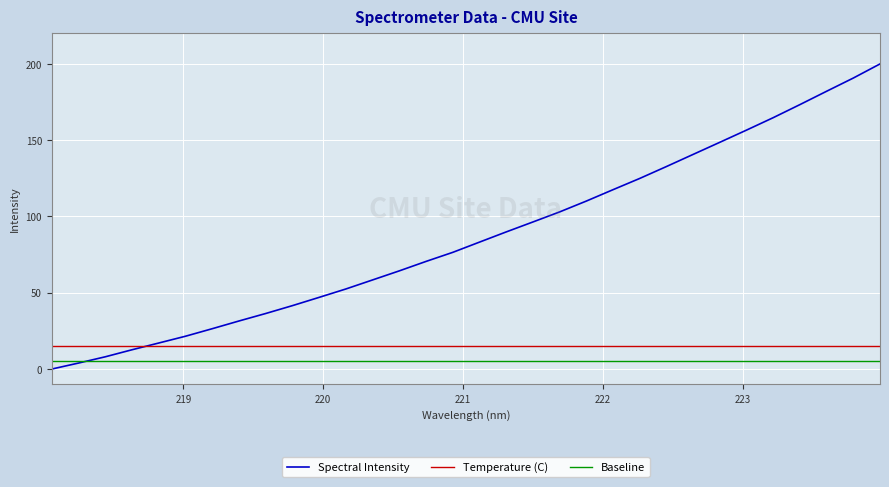

Which series has the widest spread of values?

Spectral Intensity